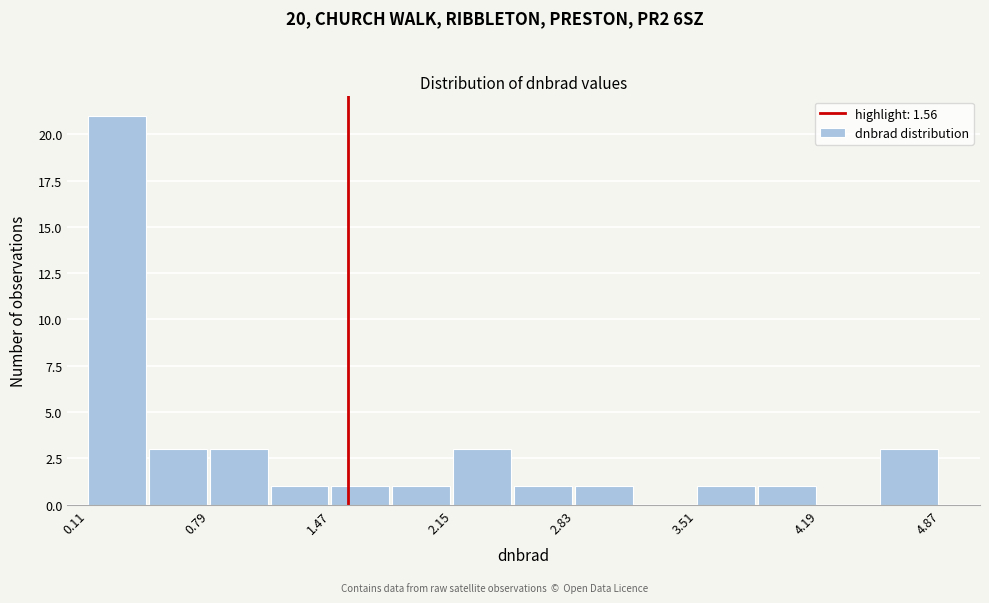

Around what value on the x-axis is the tallest bar? Give the approximate position of its centre, as read against the axis.

0.3